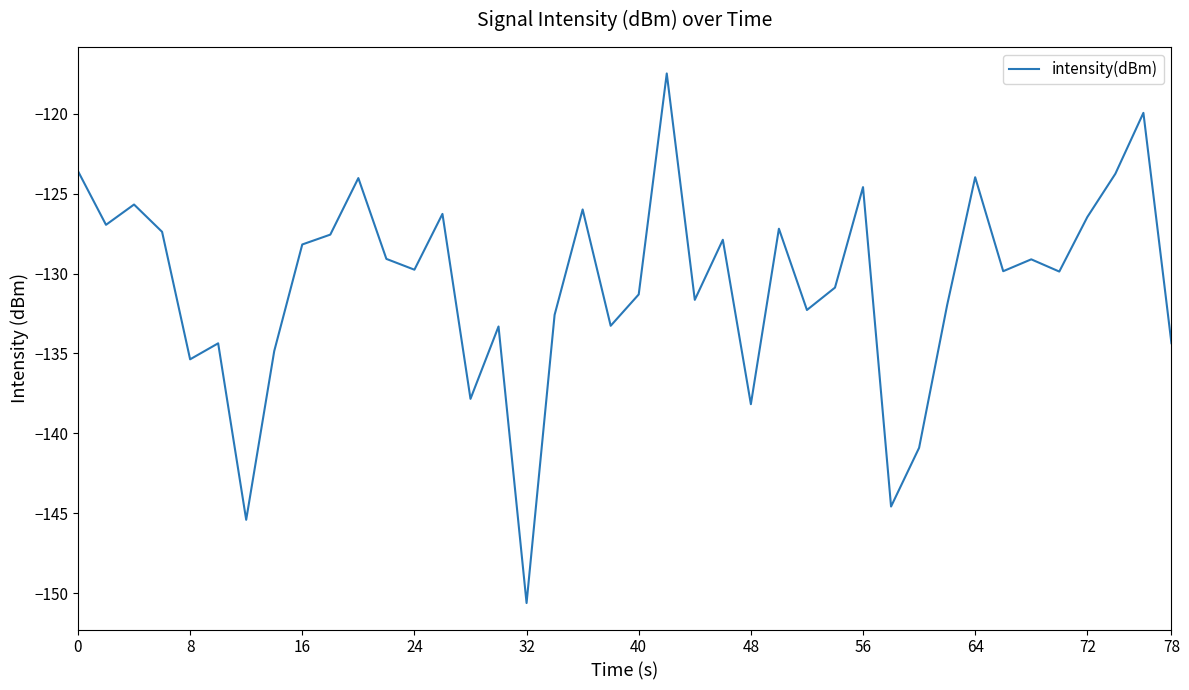

What is the difference between the maximum and minimum values?

33.2